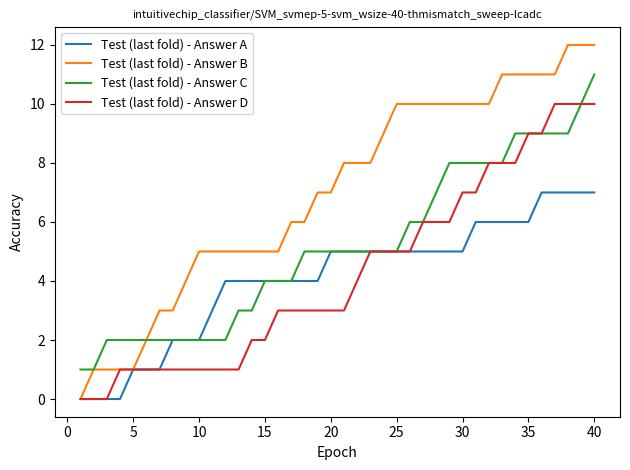

List the series in order of their peak value, lowest first.

Test (last fold) - Answer A, Test (last fold) - Answer D, Test (last fold) - Answer C, Test (last fold) - Answer B